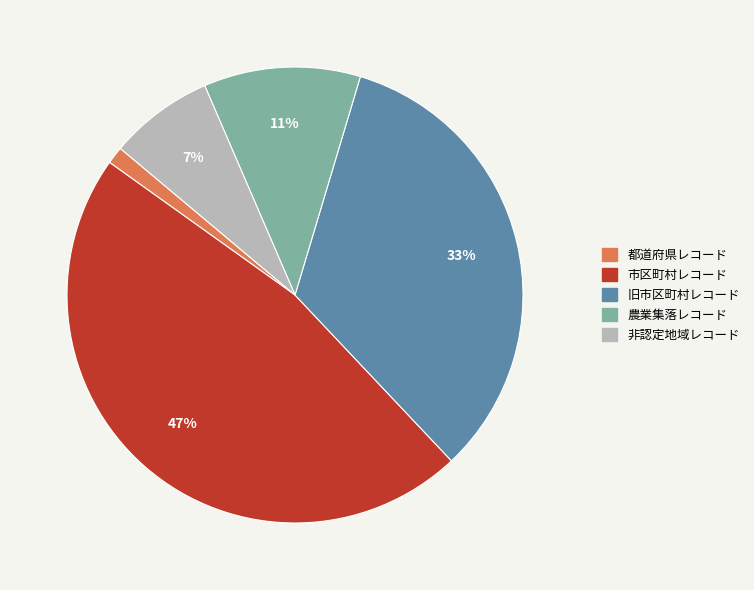

To the nearest percent, what portion does 非認定地域レコード represent?

7%